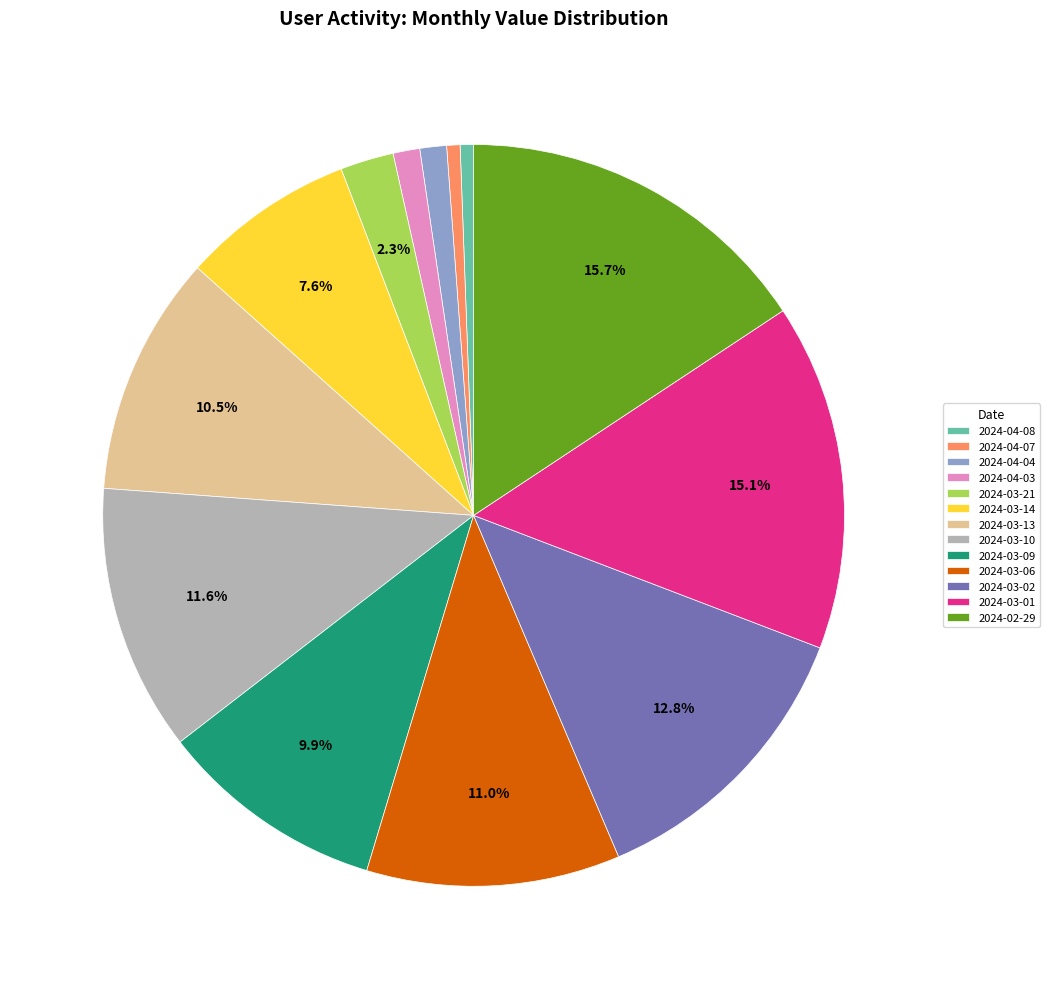

To the nearest percent, what is the average slice percentage?

8%